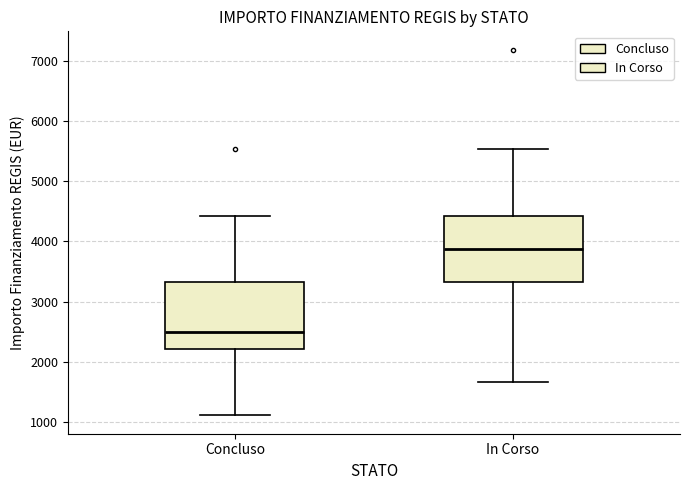

Where does the upper whisker of the box for Concluso end on the y-axis? The values are not printed on the chart, so give them approximately, as read against the axis.

4400